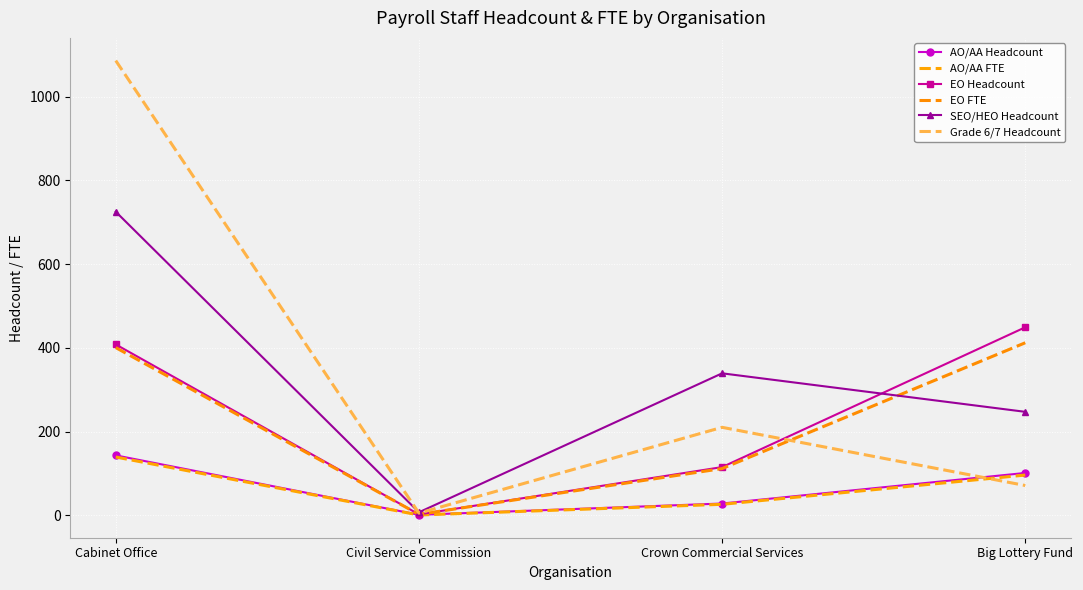

Where does the SEO/HEO Headcount series first go above 339?

Cabinet Office